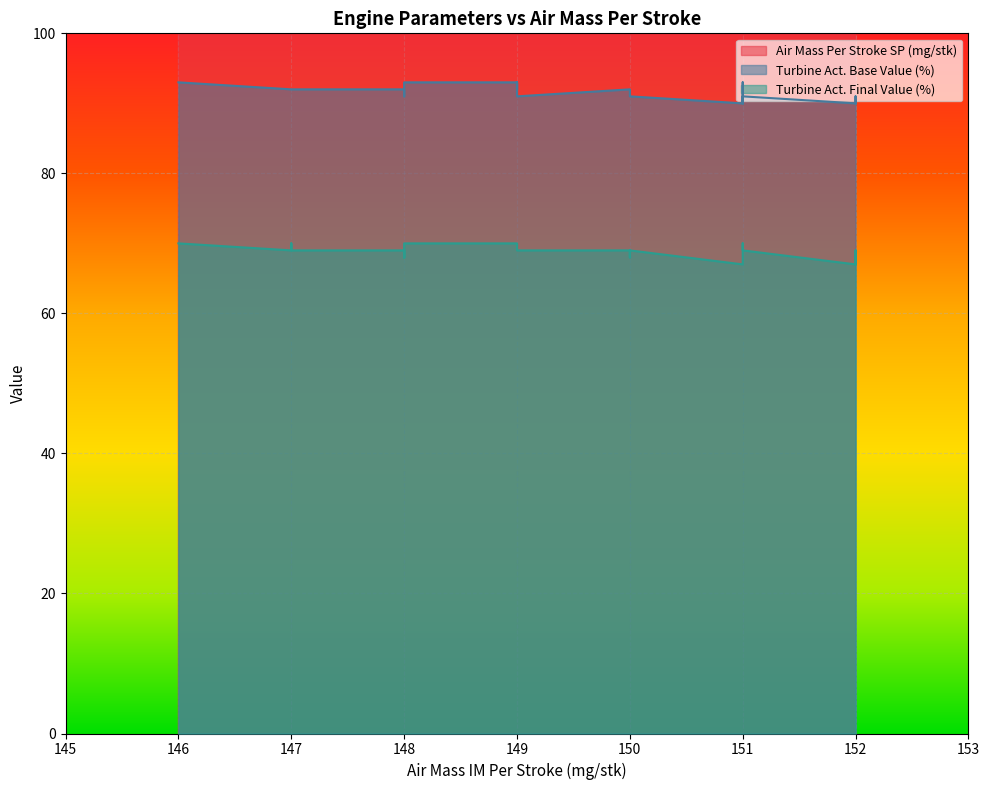

True or false: Air Mass Per Stroke SP (mg/stk) and Turbine Act. Final Value (%) intersect in this chart.

False